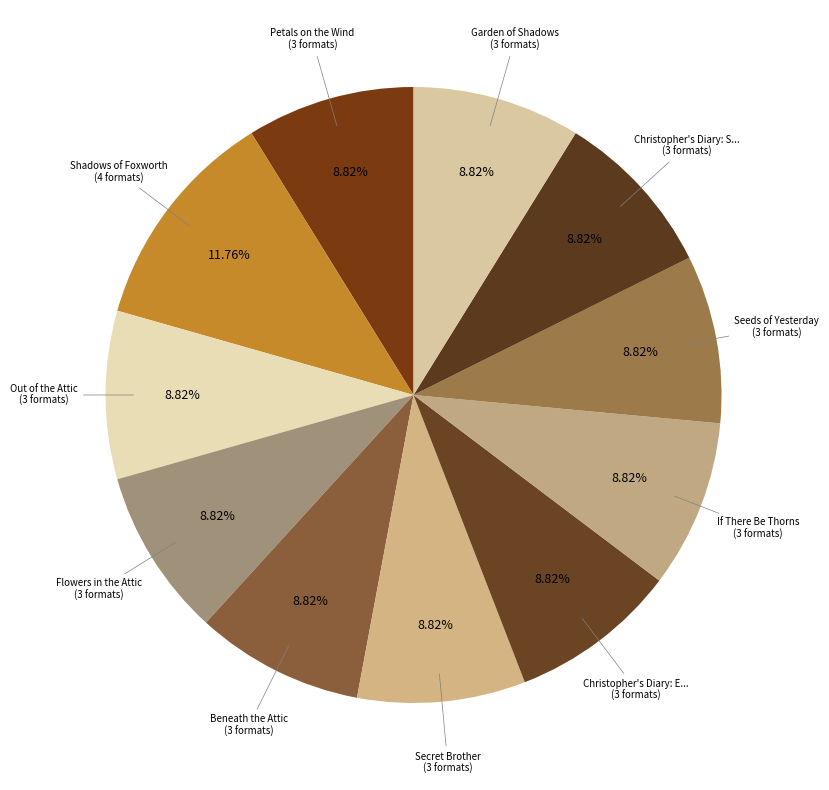

What is the smallest slice in the pie chart?

Garden of Shadows